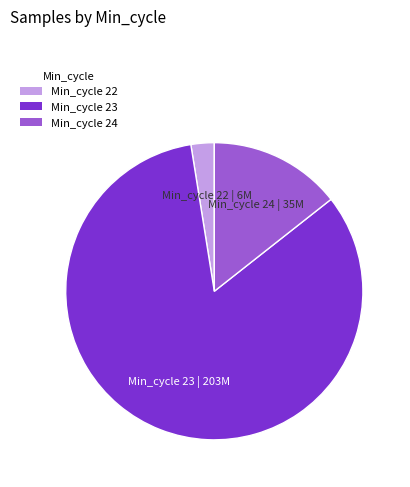

Does any single category account for the majority?

Yes